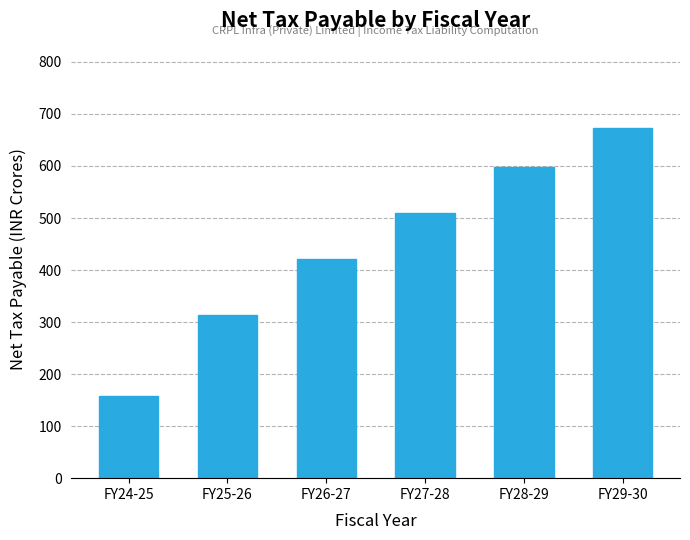

What position from the left is FY27-28?

4